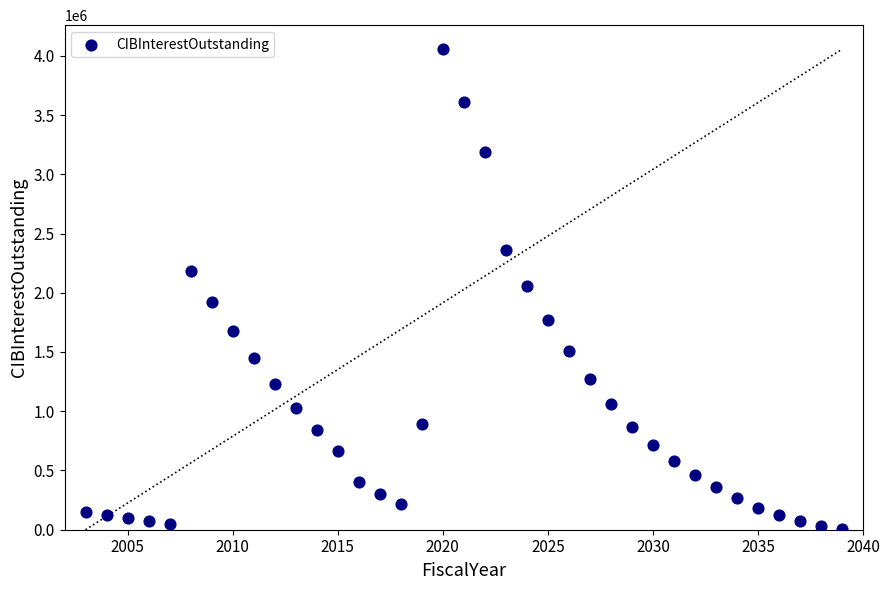

What is the range of X values (max minus min)?

36.0